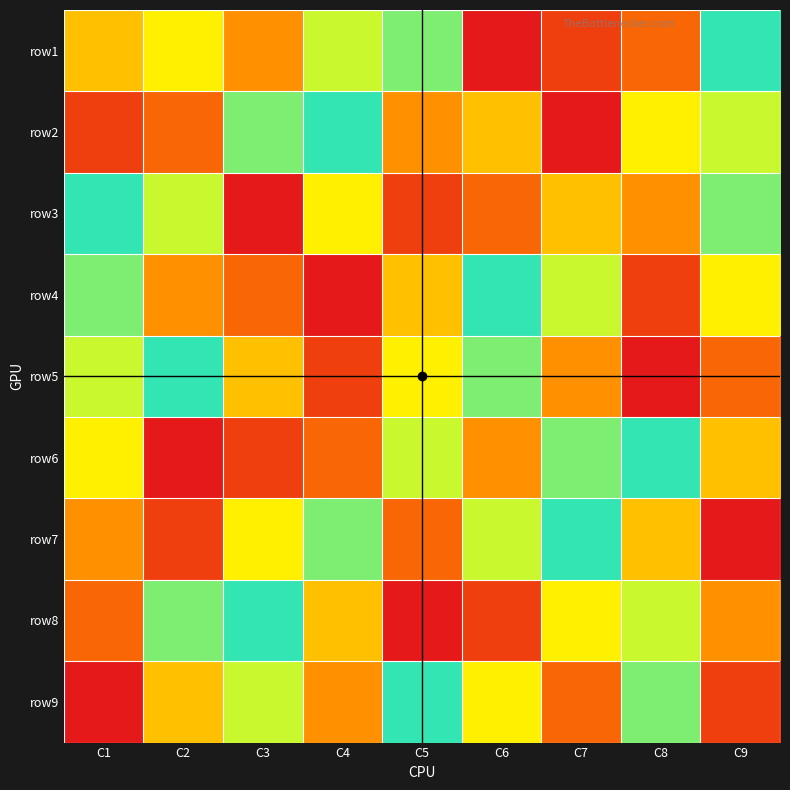

At C6, list the series in order from largest to smallest.

row4, row5, row7, row9, row2, row6, row3, row8, row1